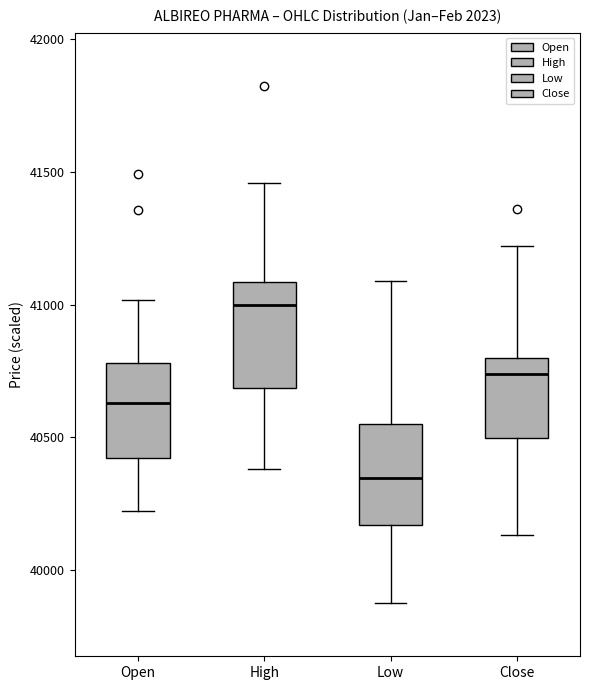

Which box's median line is the lowest?

Low